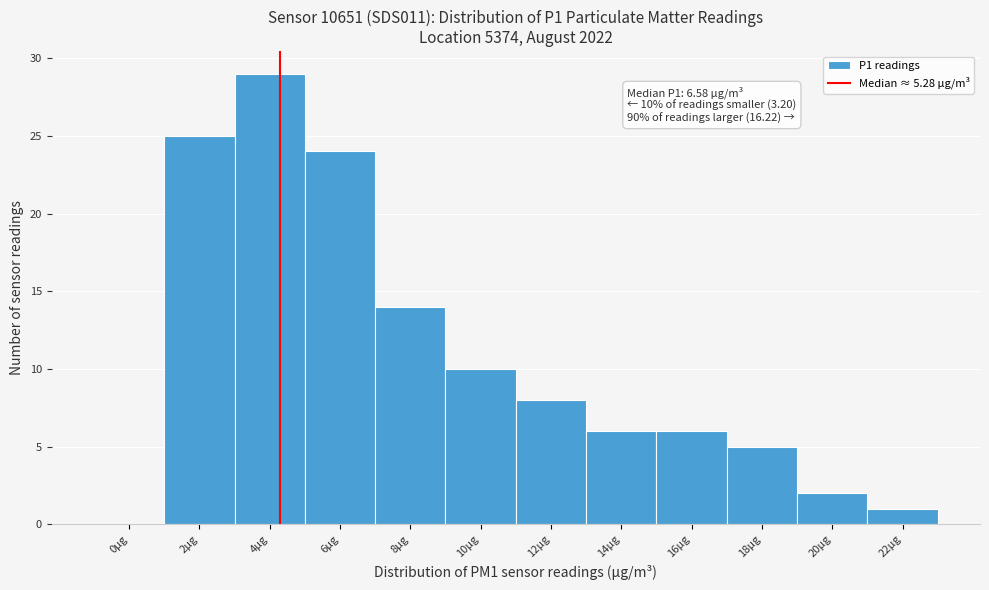

Reading right to left, extract all data points from this chart.

22µg=1	20µg=2	18µg=5	16µg=6	14µg=6	12µg=8	10µg=10	8µg=14	6µg=24	4µg=29	2µg=25	0µg=0